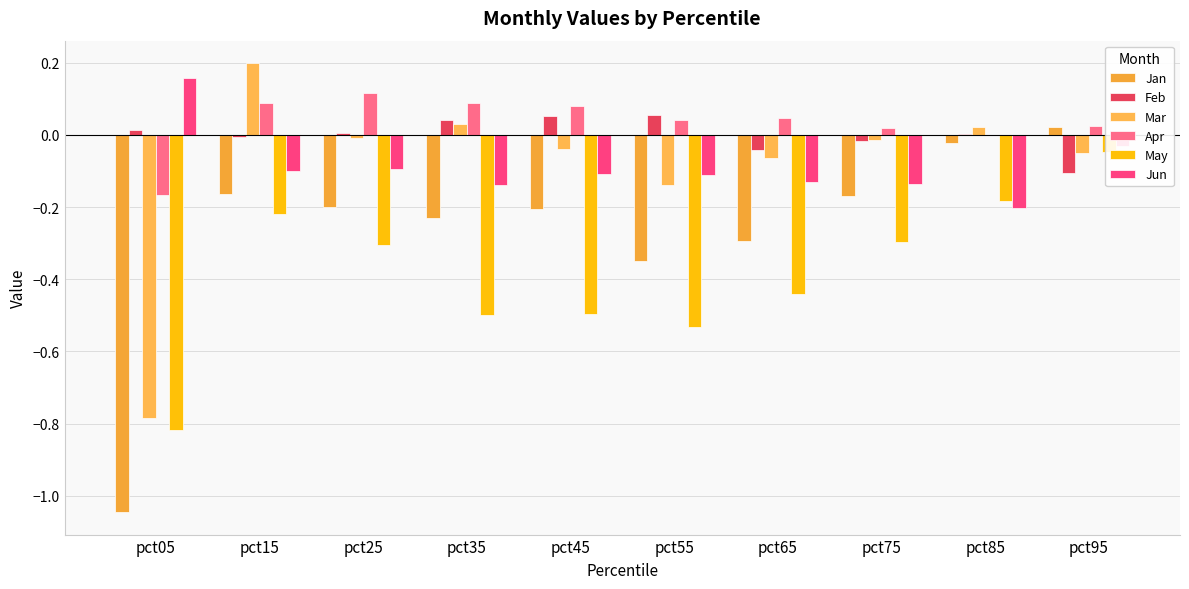

Between pct35 and pct75, which series saw the biggest shift?

May